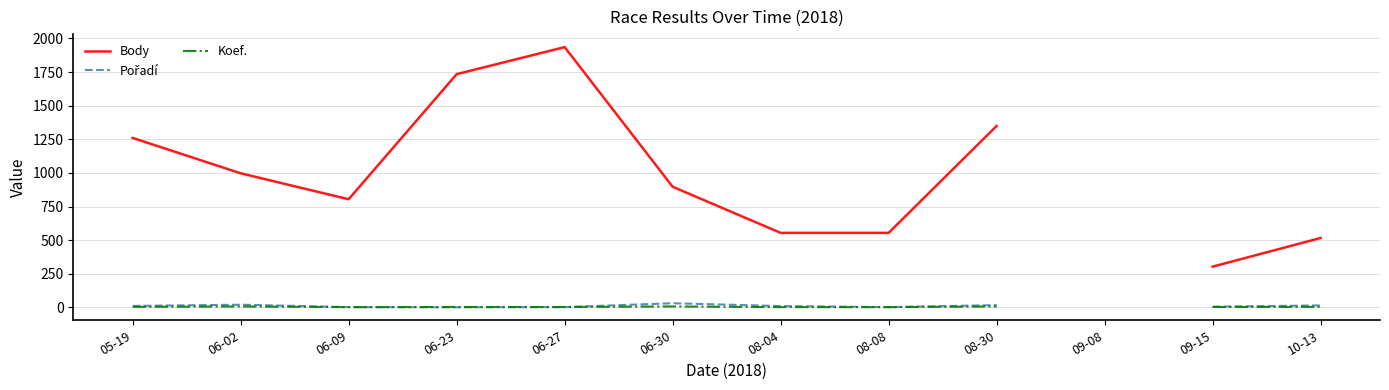

Where does the Body series first go above 997?

05-19